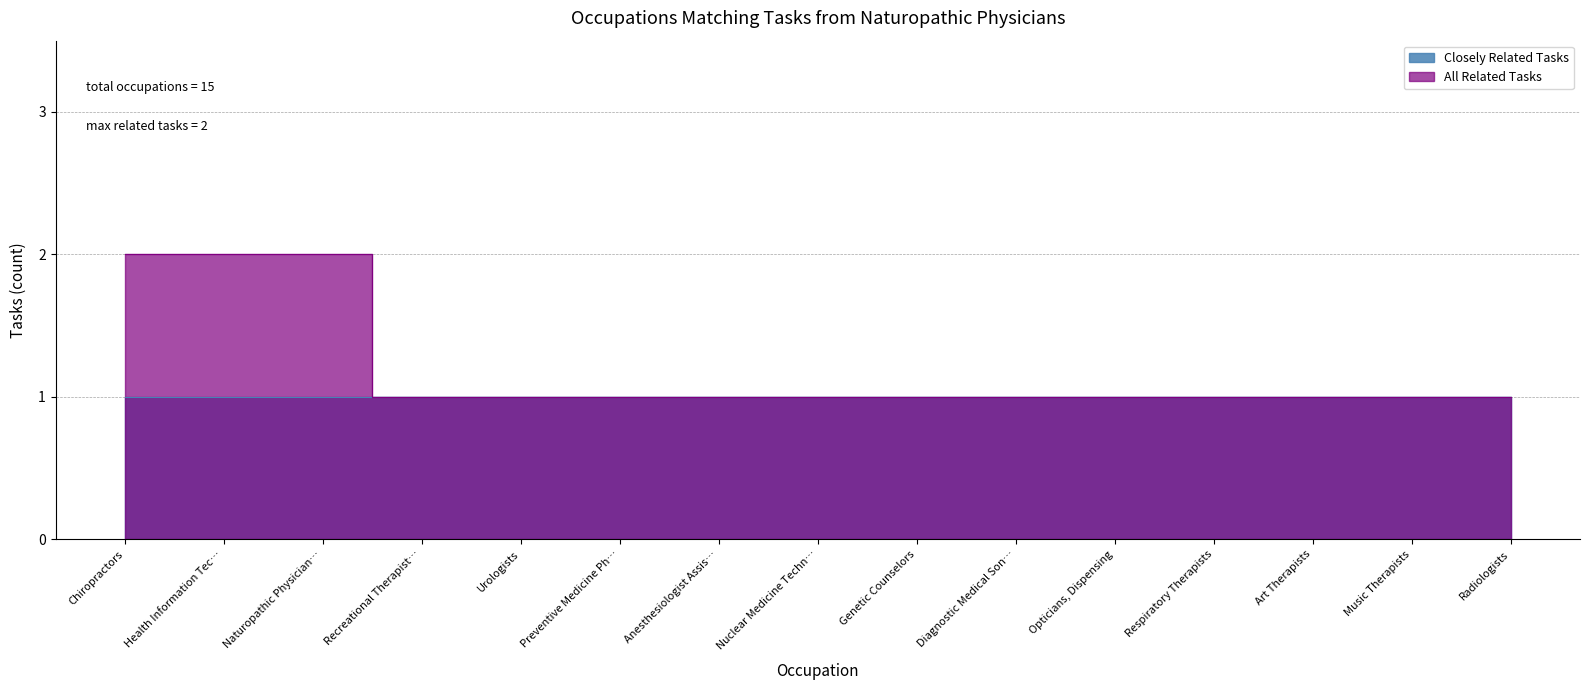

Where is the data nearest to the value 1?

Recreational Therapist…